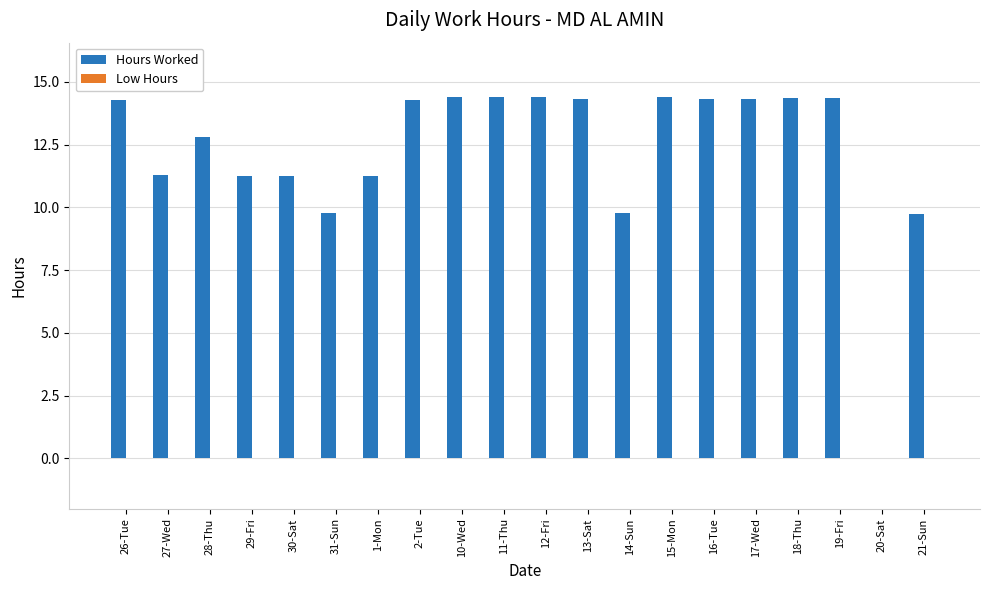

What is the greatest value displayed?

14.4